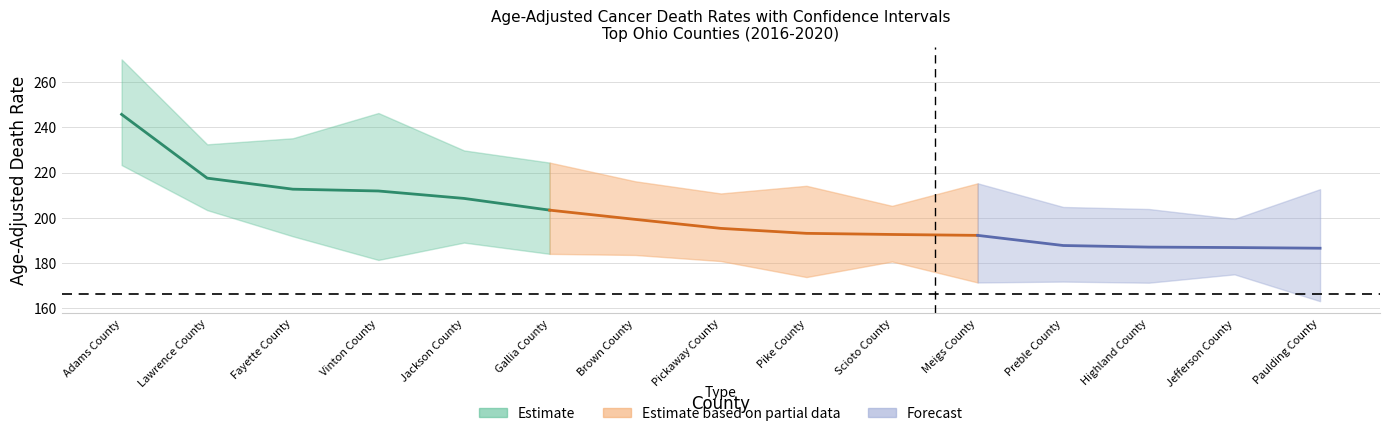

At how many categories does at least one series exceed 106?

15